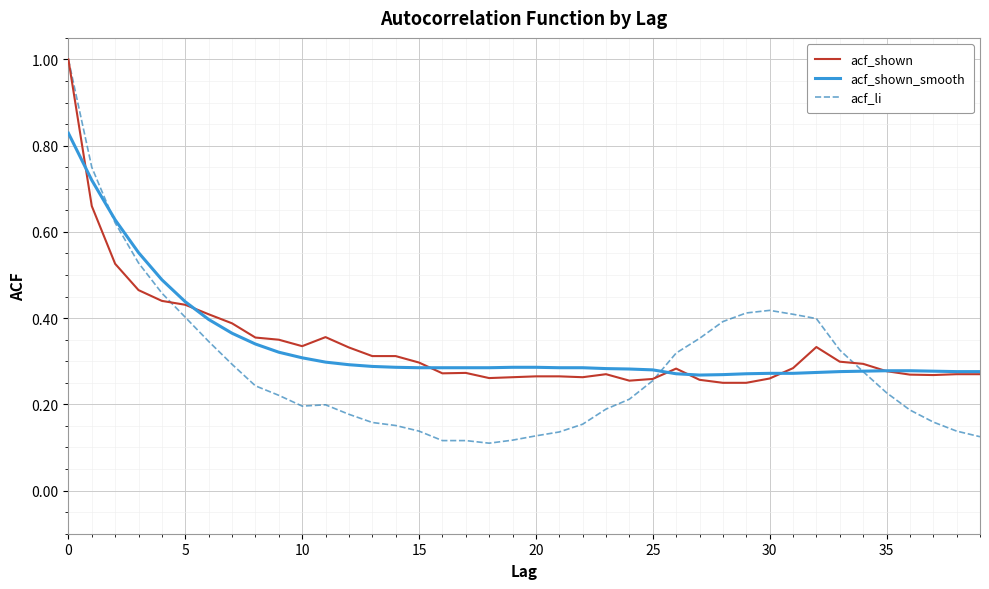

At how many categories does at least one series exceed 0?

40